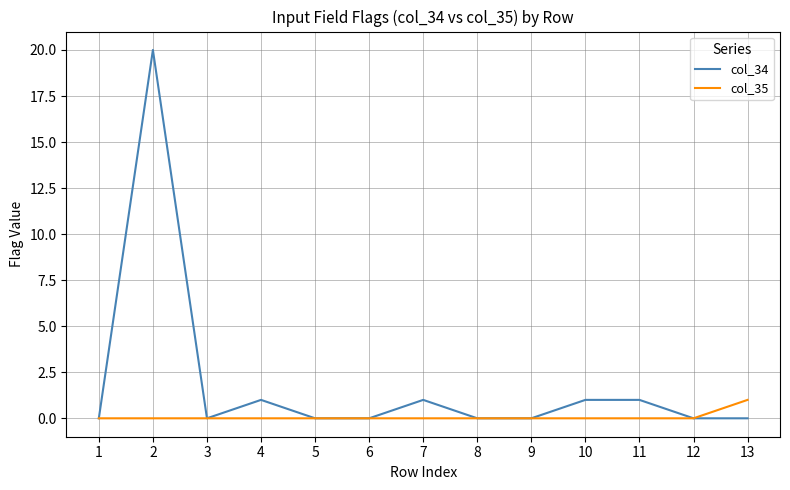

What is the maximum value shown in the chart?

20